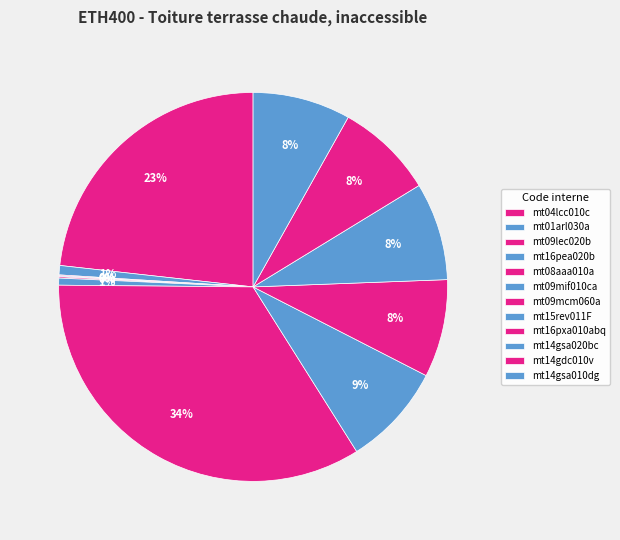

What is the change in value from mt15rev011F to mt14gsa010dg?

-0.1